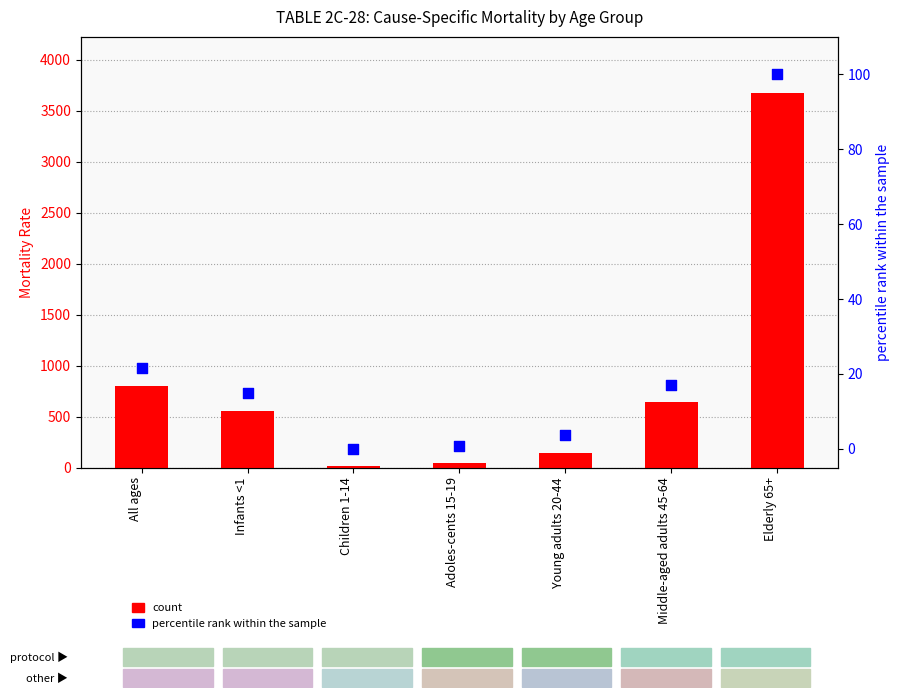

Which series contains the lowest Y value?

percentile rank within the sample